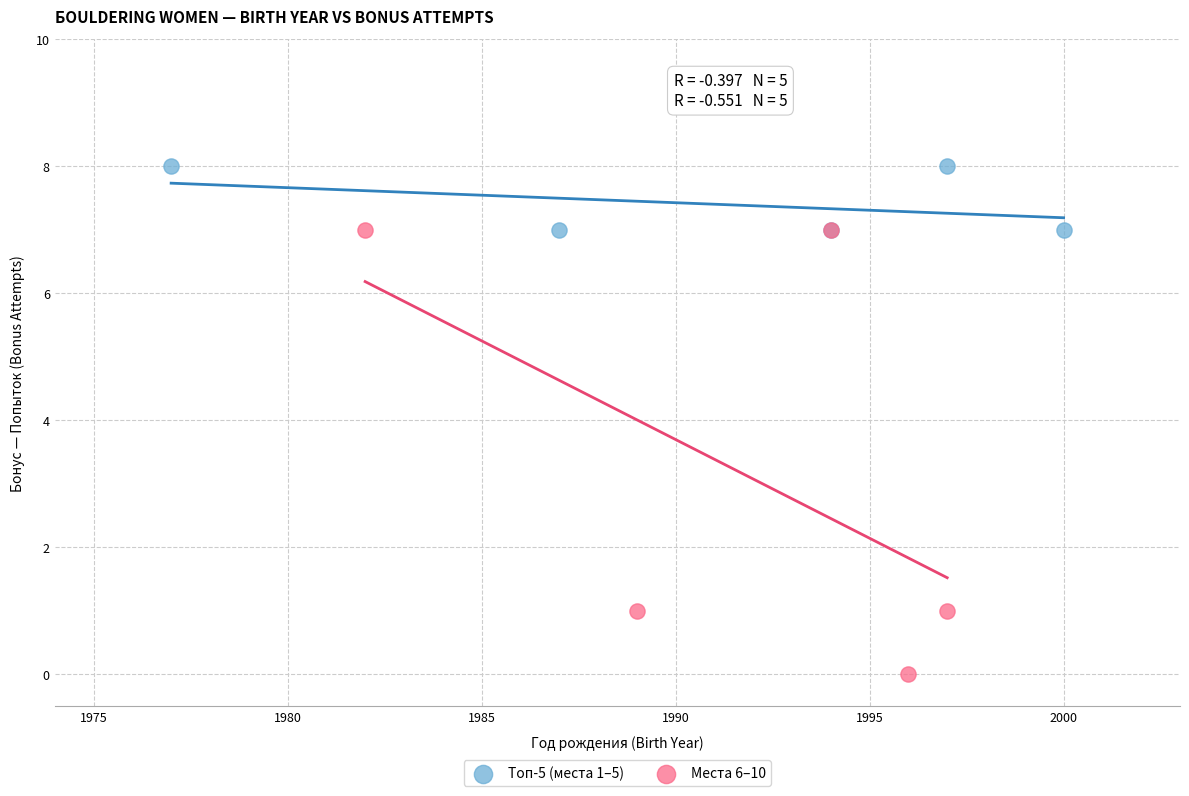

What are all the series names shown in the legend?

Топ-5 (места 1–5), Места 6–10